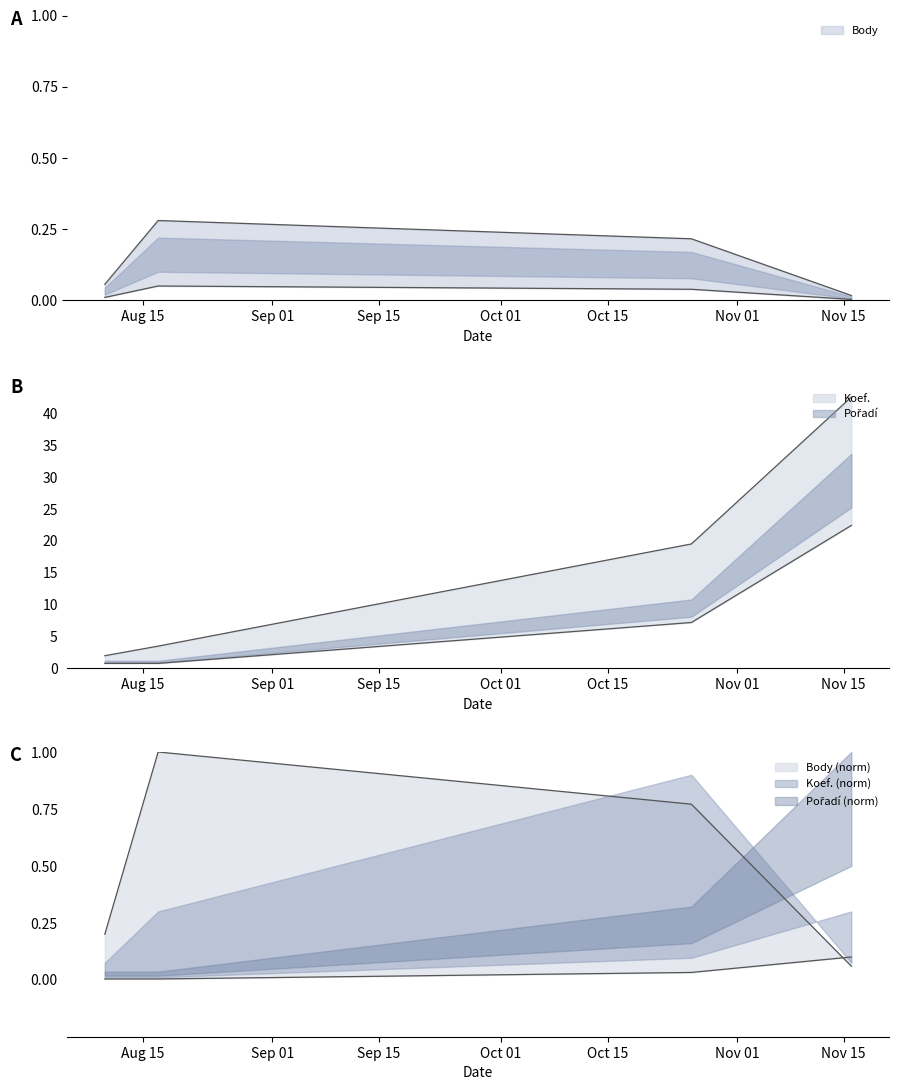

What is the total value across all series at 2019-10-26?

0.1